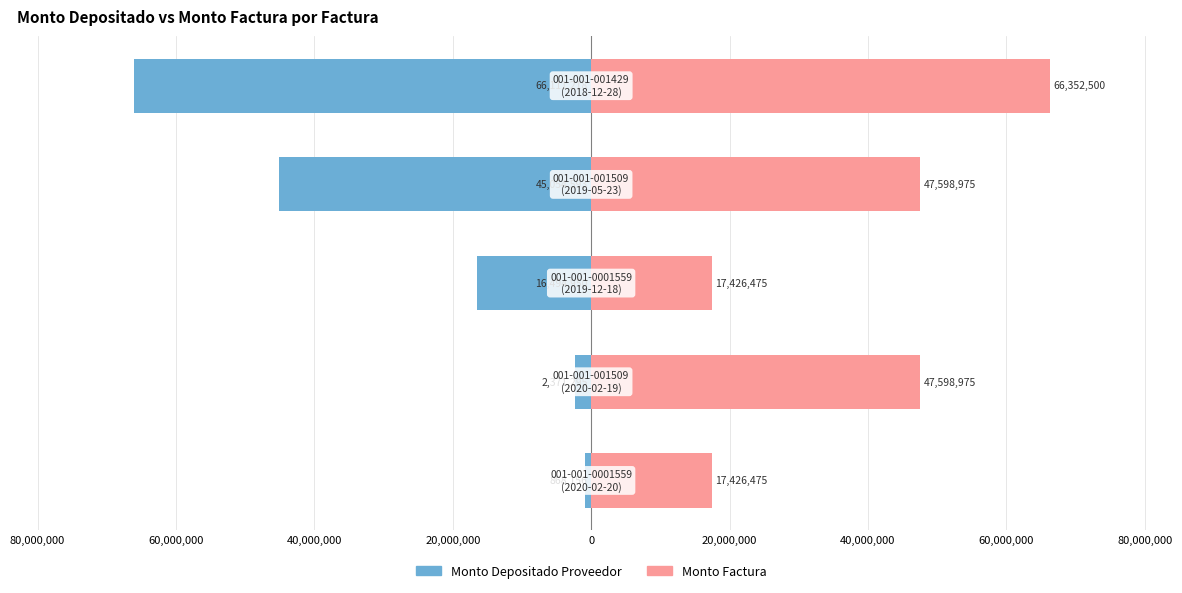

Reading right to left, list all the values displayed in this chart.

monto_depositado_proveedor: -66111218	-45054593	-16494950	-2371295	-868156
monto_factura: 66352500	47598975	17426475	47598975	17426475